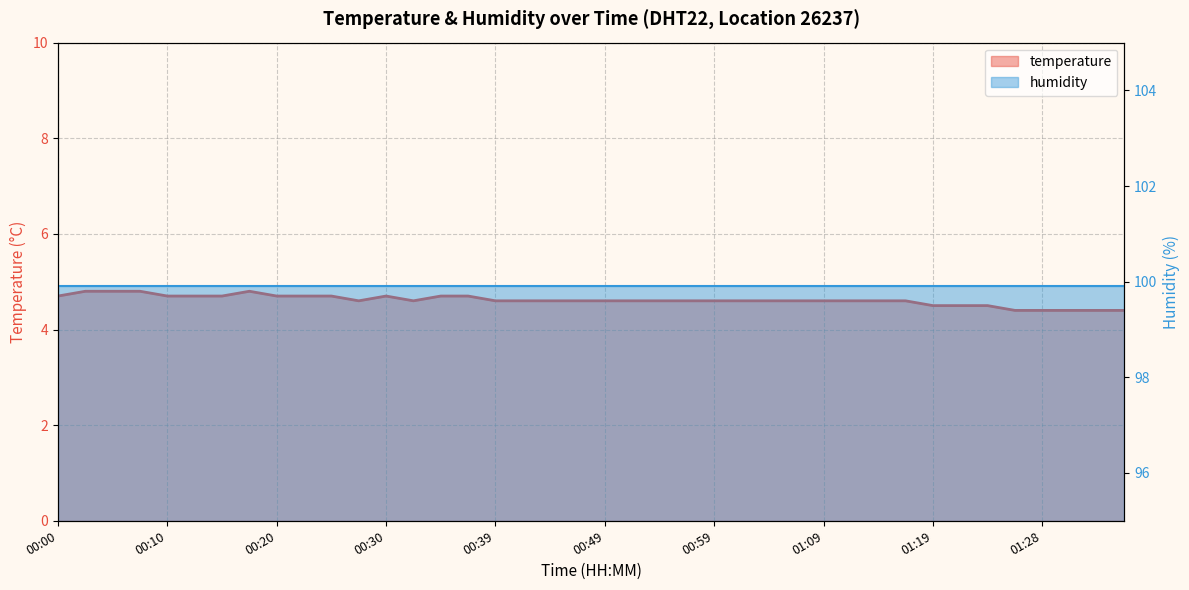

Rank the categories by value from lowest to highest.

01:26, 01:28, 01:31, 01:33, 01:36, 01:19, 01:21, 01:24, 00:27, 00:32, 00:39, 00:42, 00:44, 00:47, 00:49, 00:52, 00:54, 00:57, 00:59, 01:01, 01:04, 01:06, 01:09, 01:11, 01:14, 01:16, 00:00, 00:10, 00:12, 00:15, 00:20, 00:22, 00:25, 00:30, 00:34, 00:37, 00:03, 00:05, 00:07, 00:17